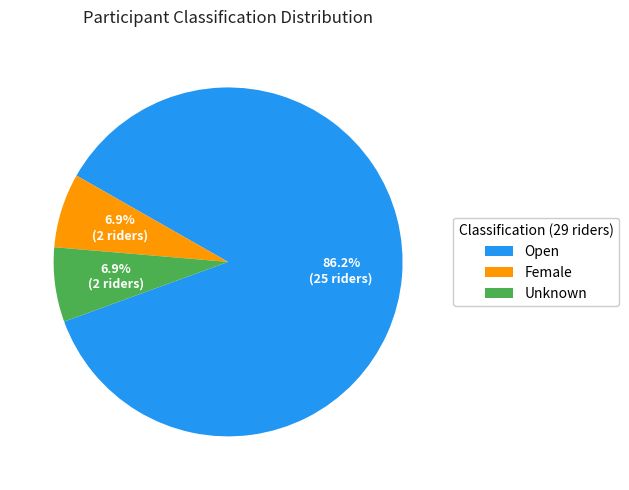

How many segments does this pie chart have?

3